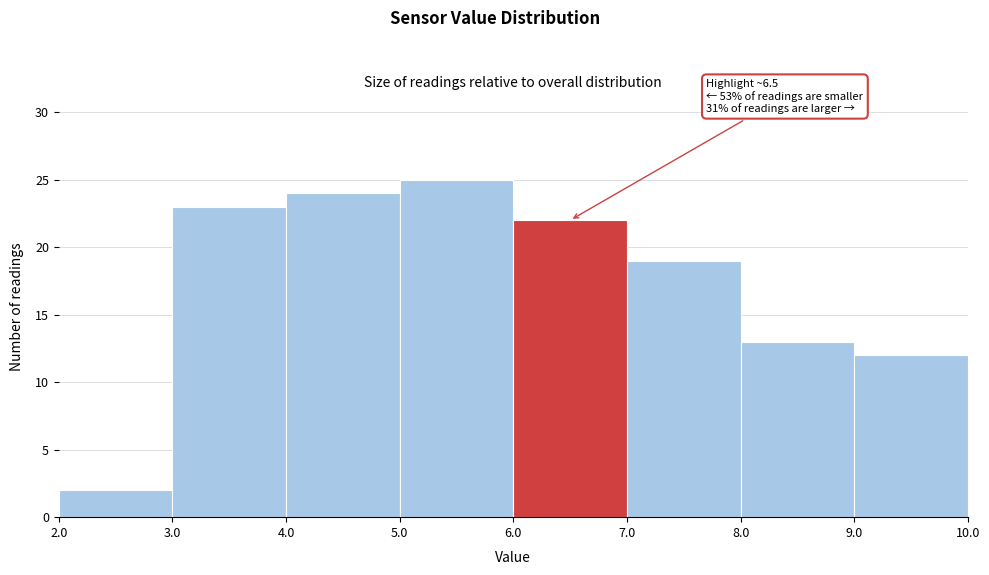

Over which range of the x-axis is the bar tallest?

5.0 to 6.0